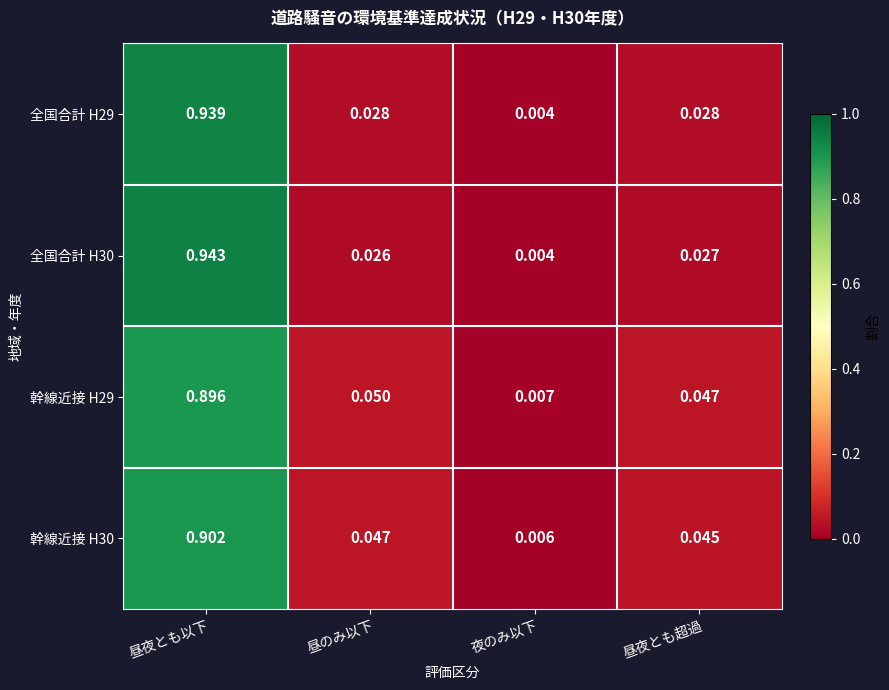

At which category is the sum across all series the highest?

昼夜とも以下